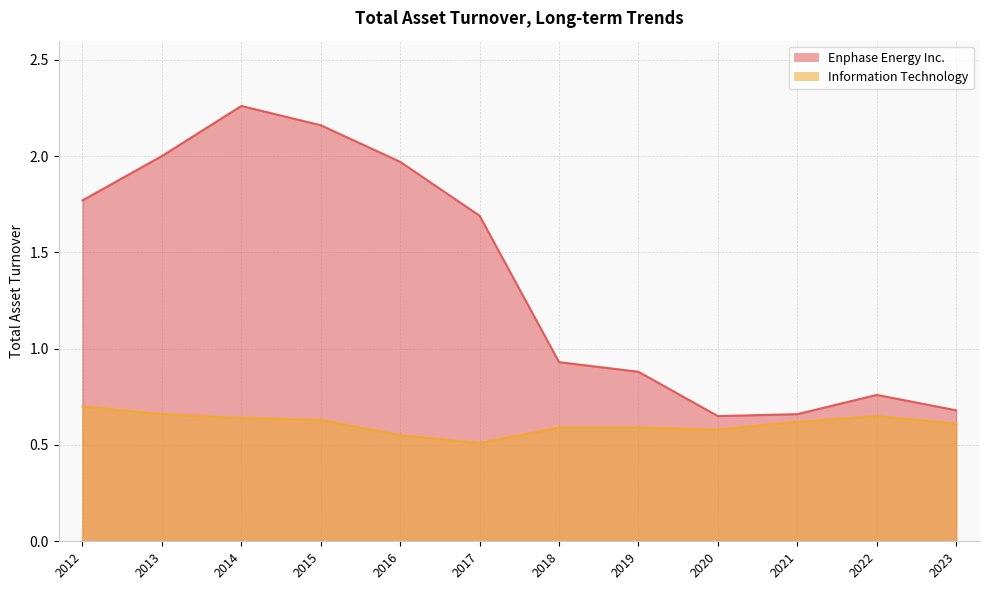

What is the difference between the highest and lowest values at 2018?

0.3